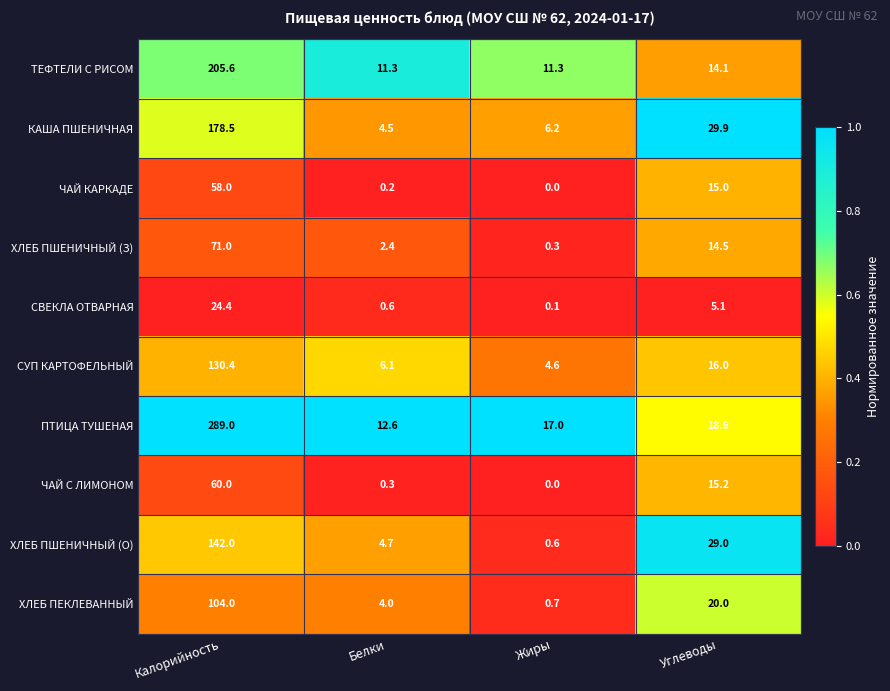

Is it true that ХЛЕБ ПШЕНИЧНЫЙ (О) equals 8.0 at Белки?

False